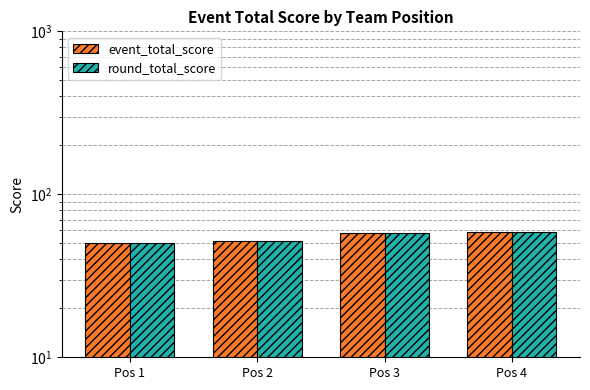

At which label does round_total_score reach its minimum?

Pos 1